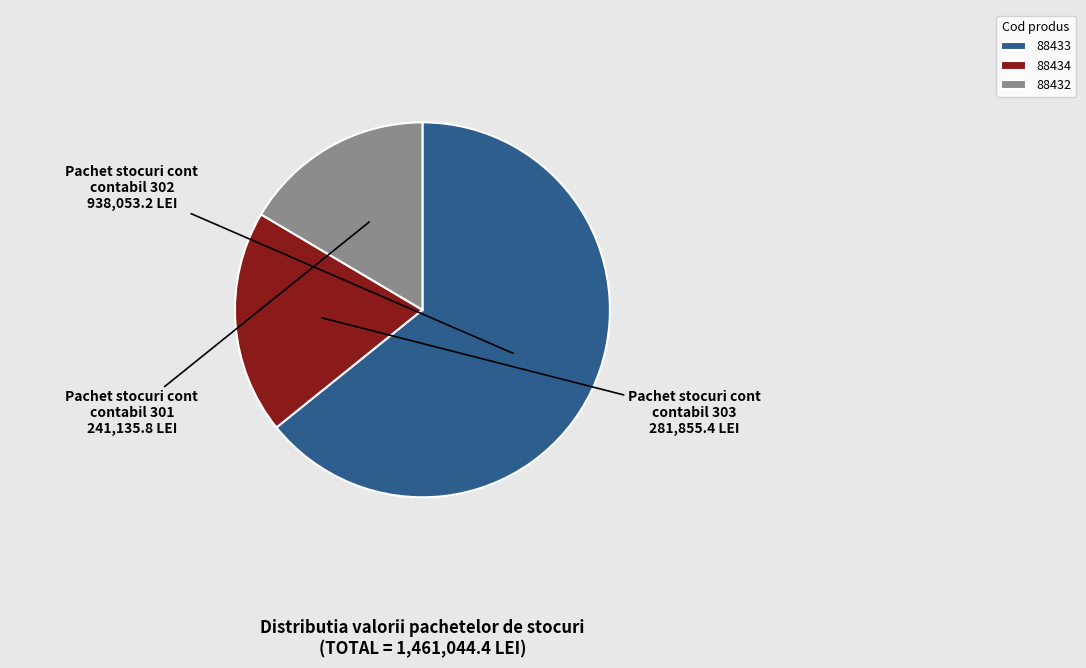

Which category accounts for the majority?

88433